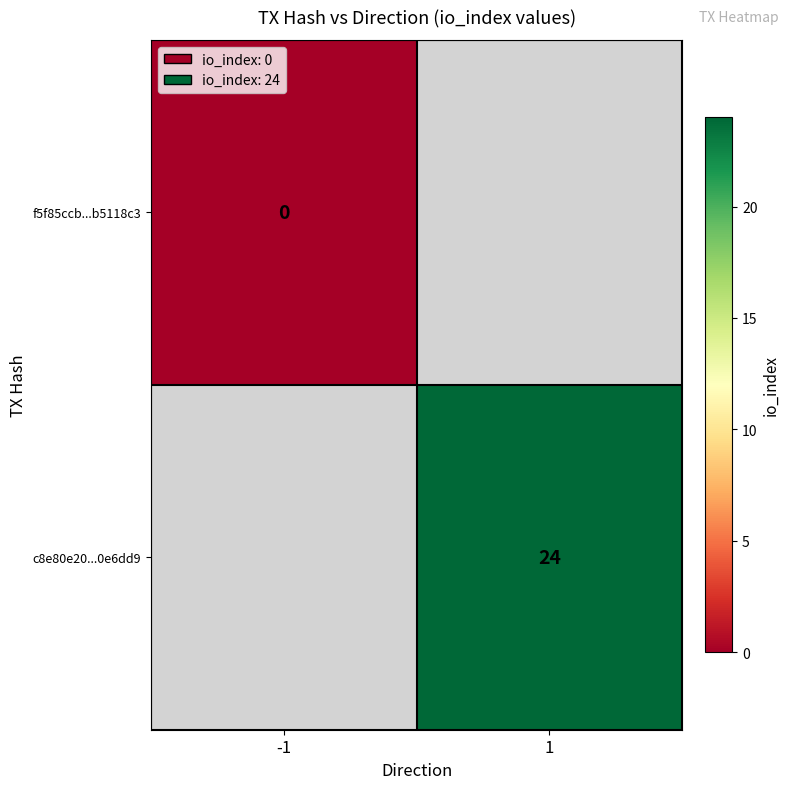

Which label corresponds to the smallest value in the chart?

-1